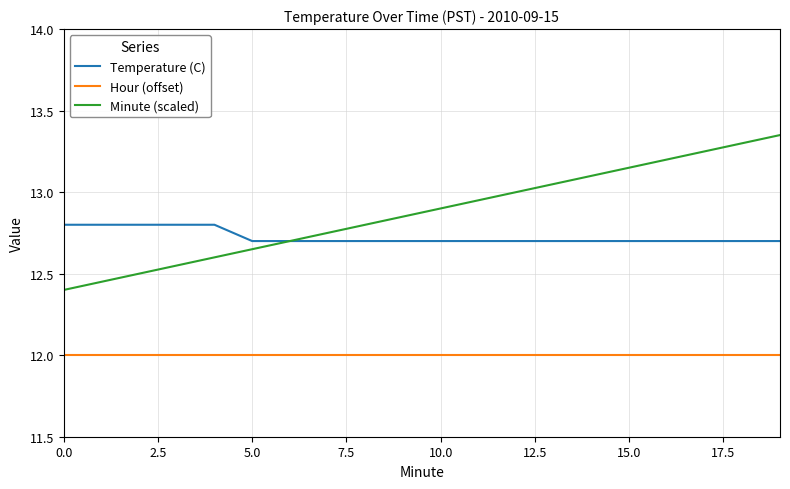

Which series has the largest total across all categories?

Minute (scaled)